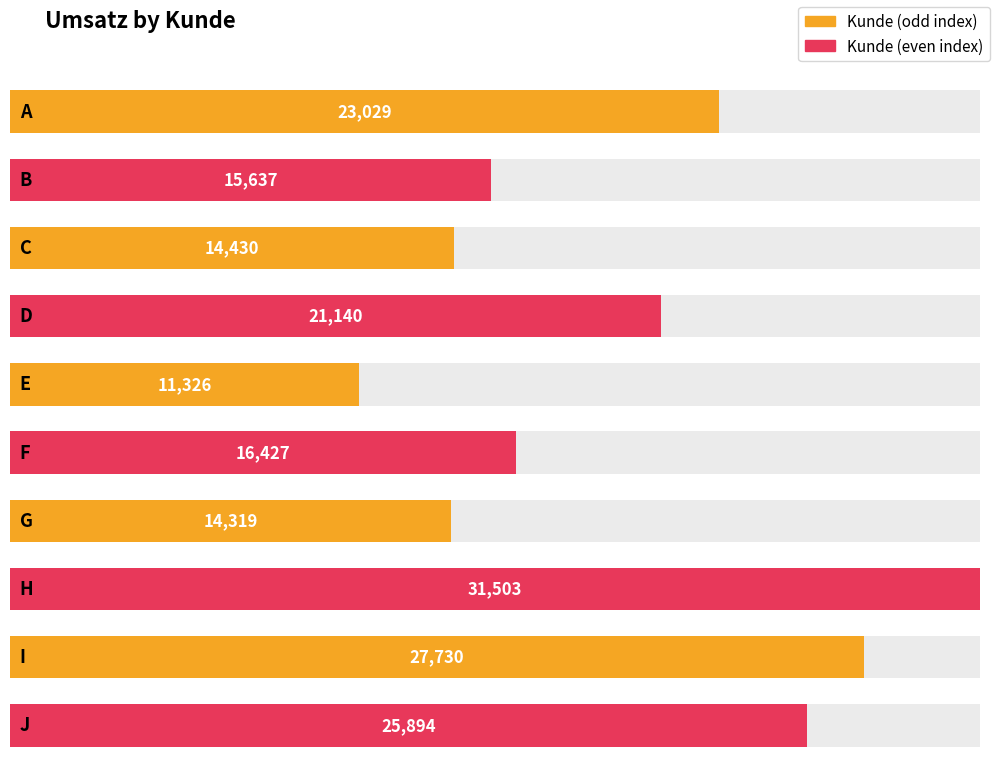

What is the change in value from G to I?

+13411